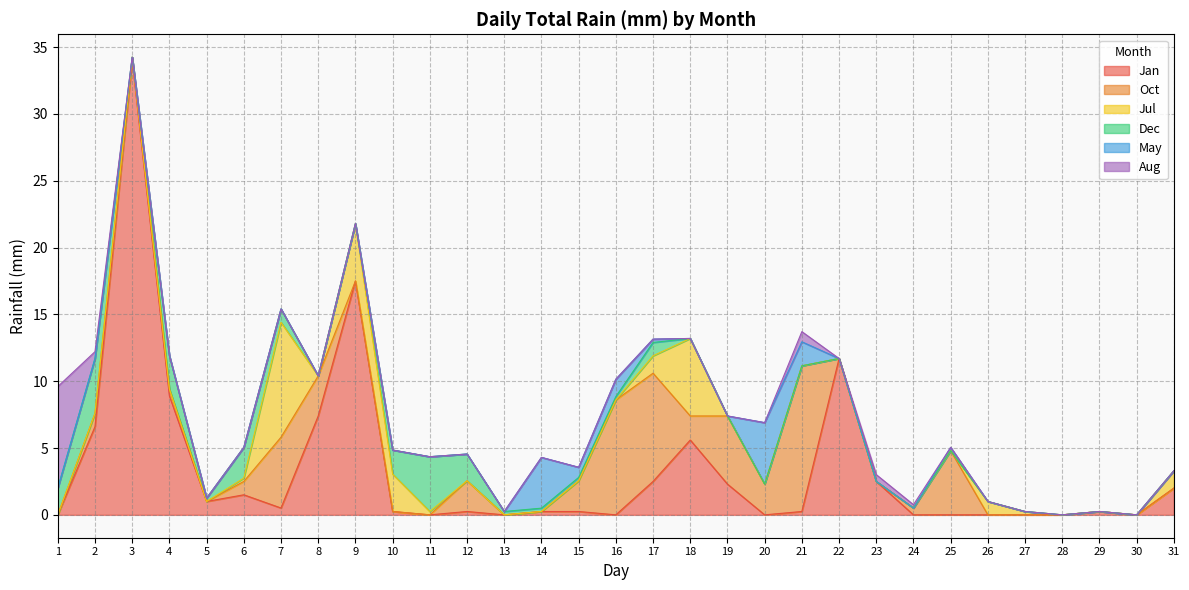

What are all the series names shown in the legend?

Jan, Oct, Jul, Dec, May, Aug